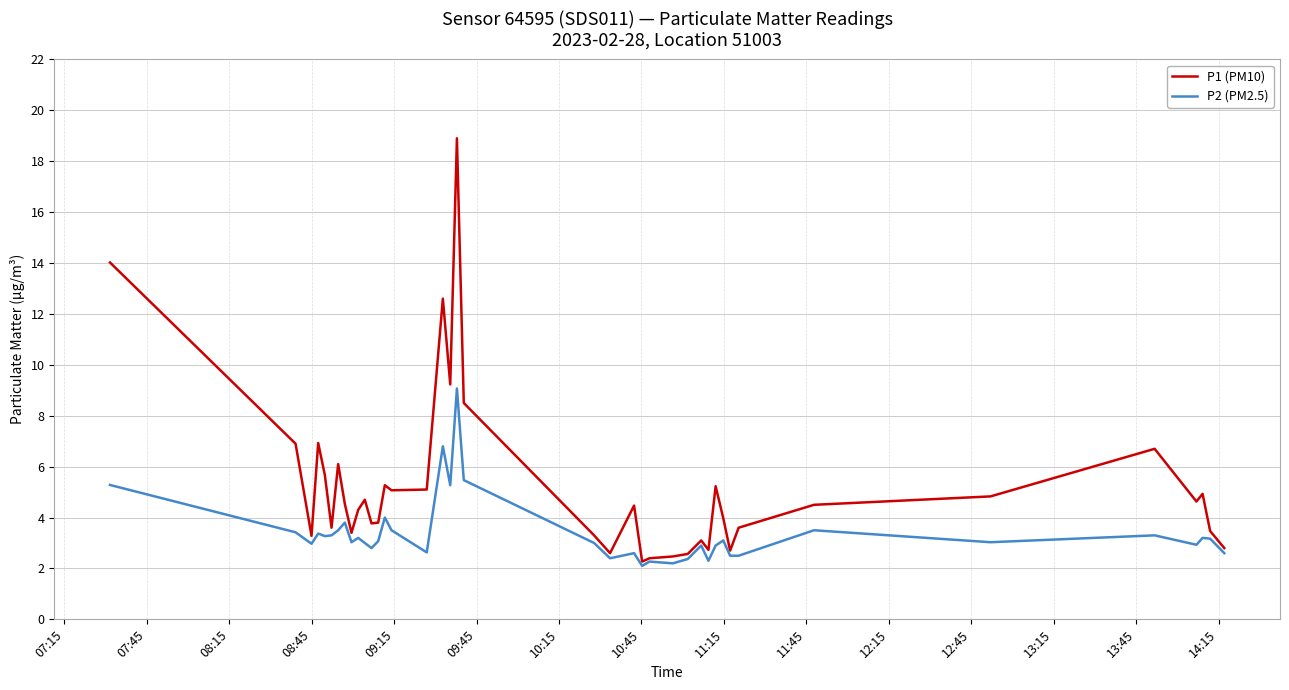

What is the minimum value shown in the chart?

2.1